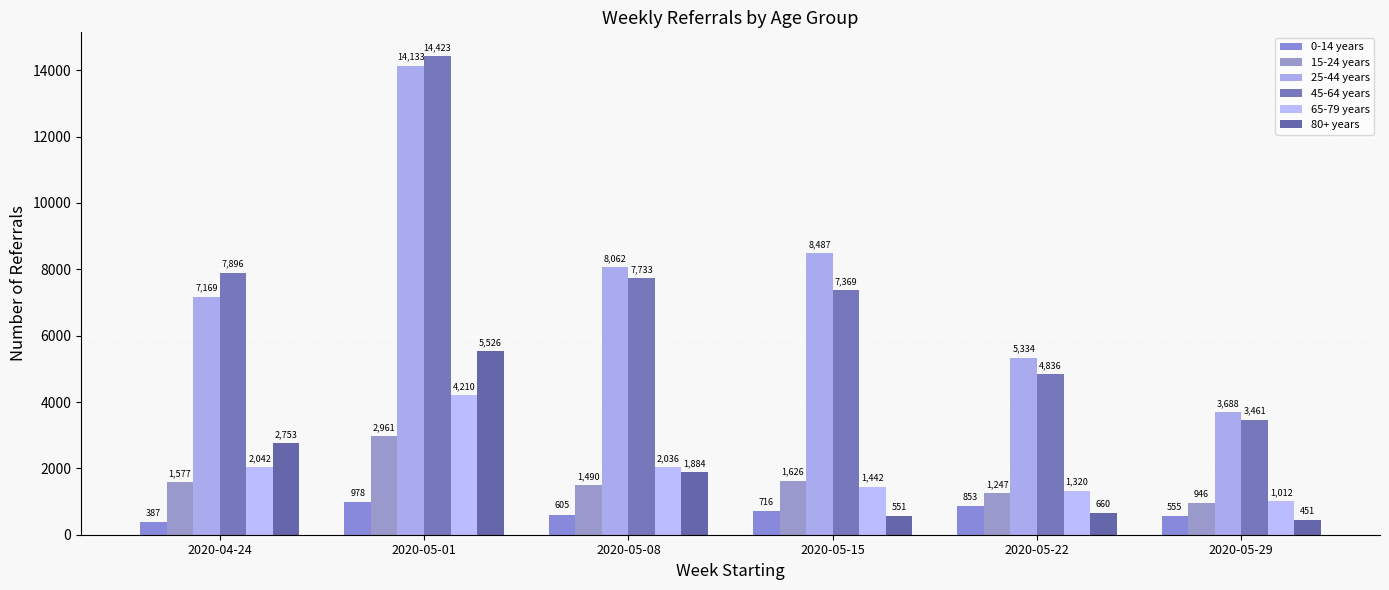

Which series has the largest range (max minus min)?

45-64 years